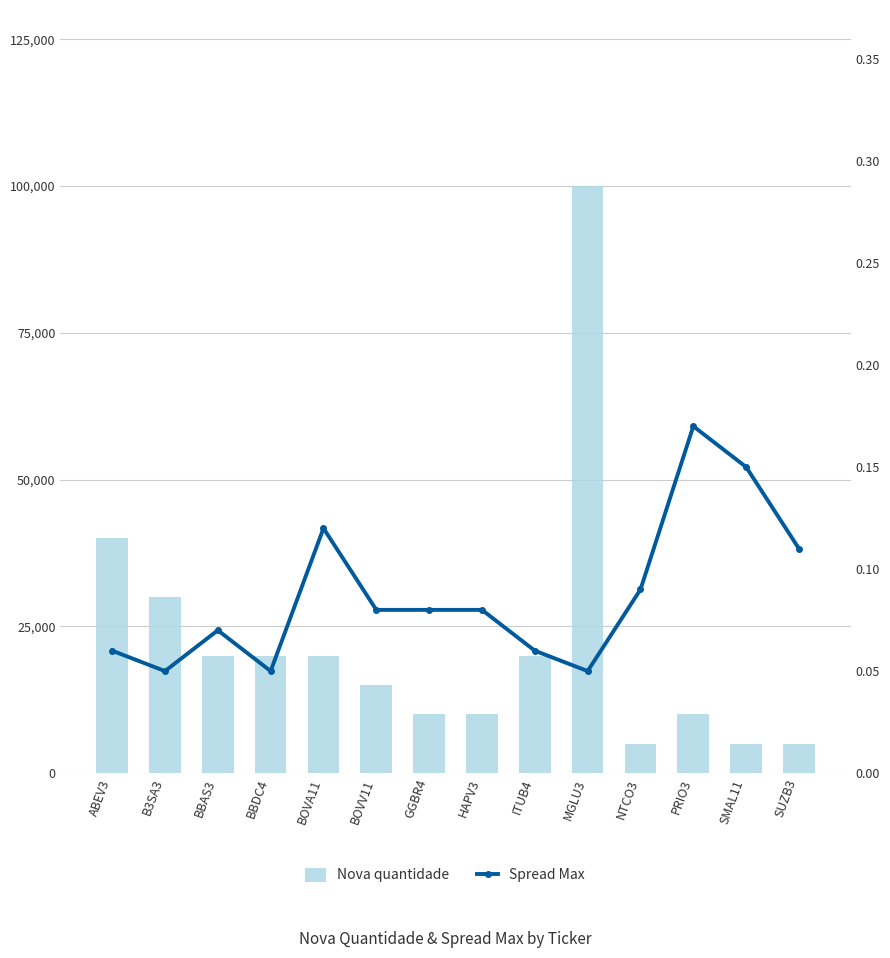

What is the difference between the Nova quantidade values at BBAS3 and BOVV11?

5000.0